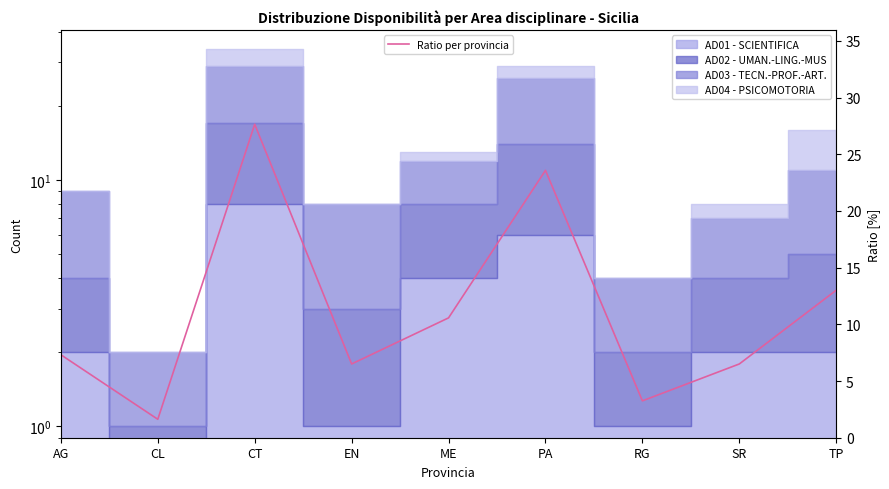

What value does the data have at RG?

3.3